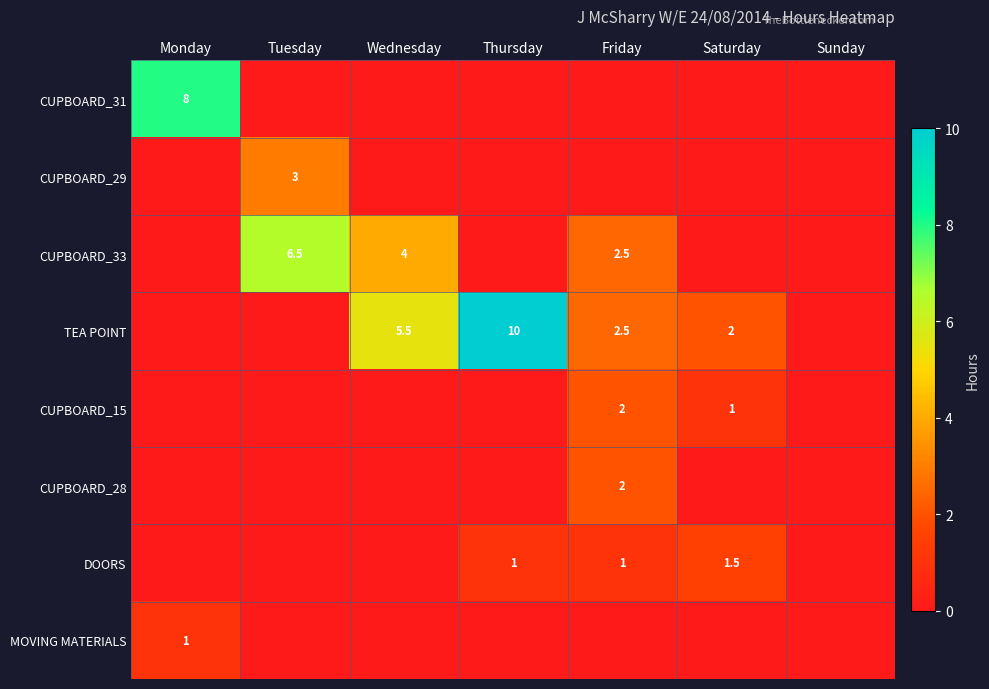

Is the value of CUPBOARD_15 at Friday greater than the value of MOVING MATERIALS at Monday?

Yes